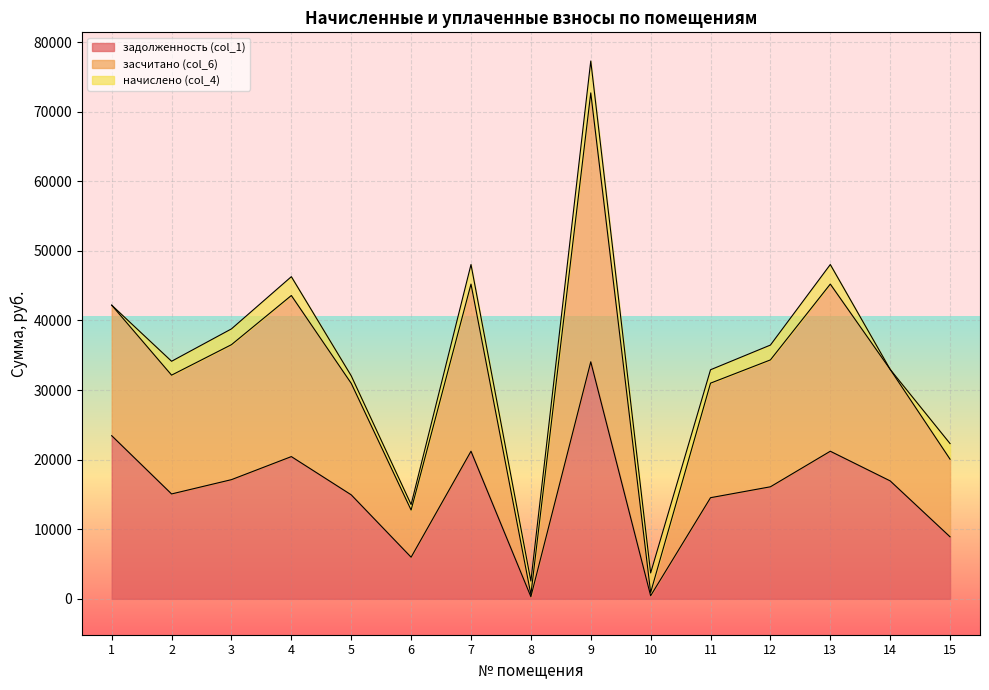

At which category is the sum across all series the highest?

9